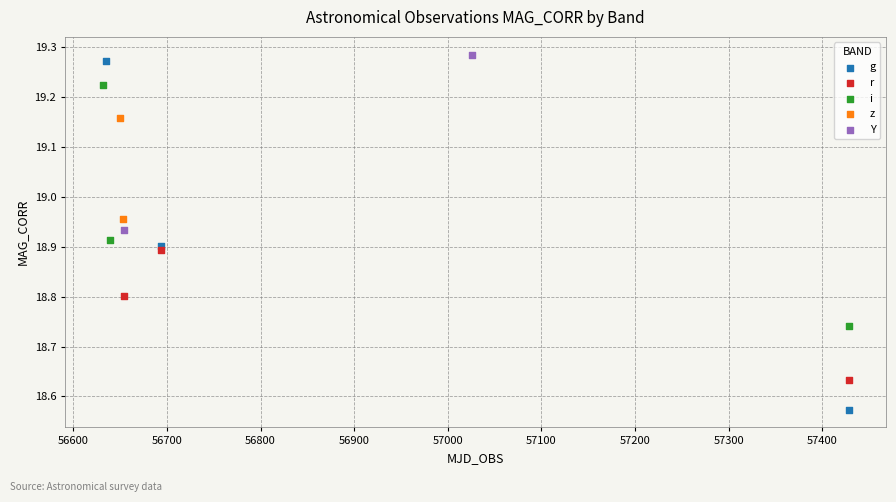

Which series contains the highest Y value?

Y